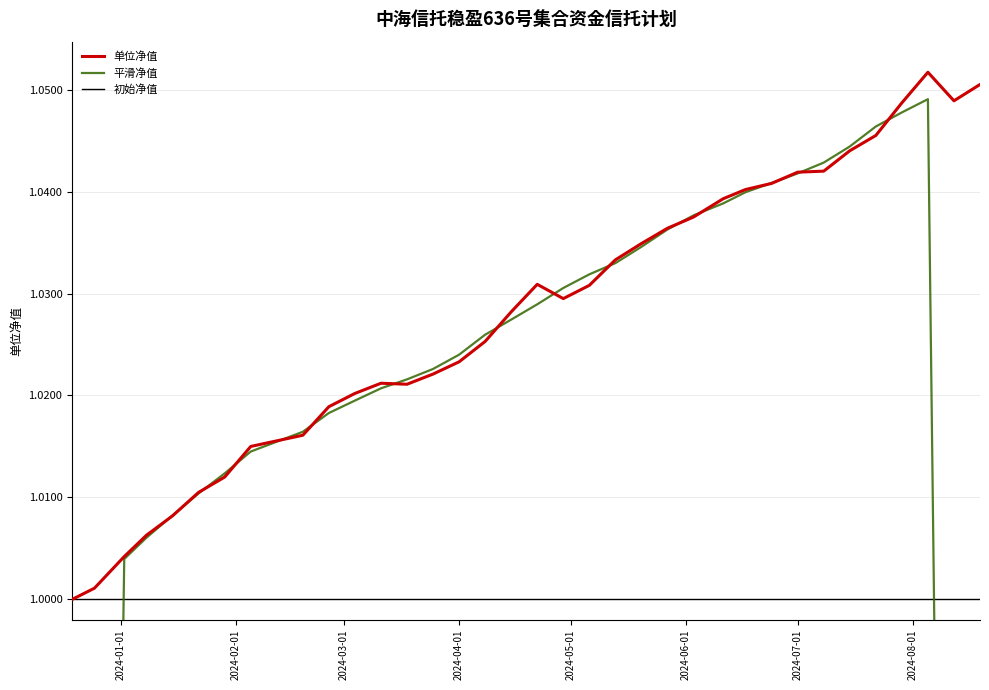

How many values in the 平滑净值 series are below 1?

4